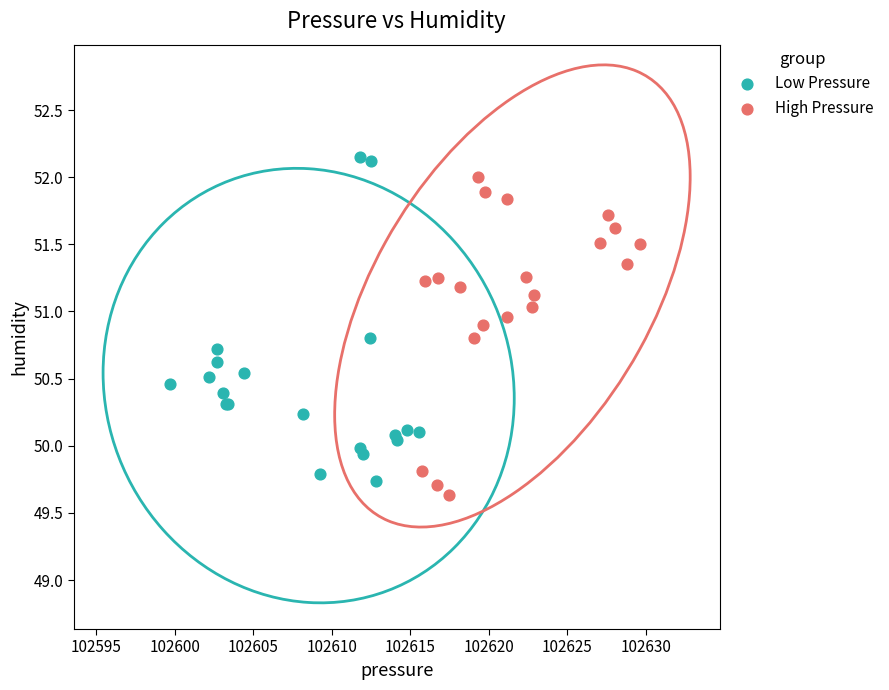

Which series contains the lowest Y value?

High Pressure